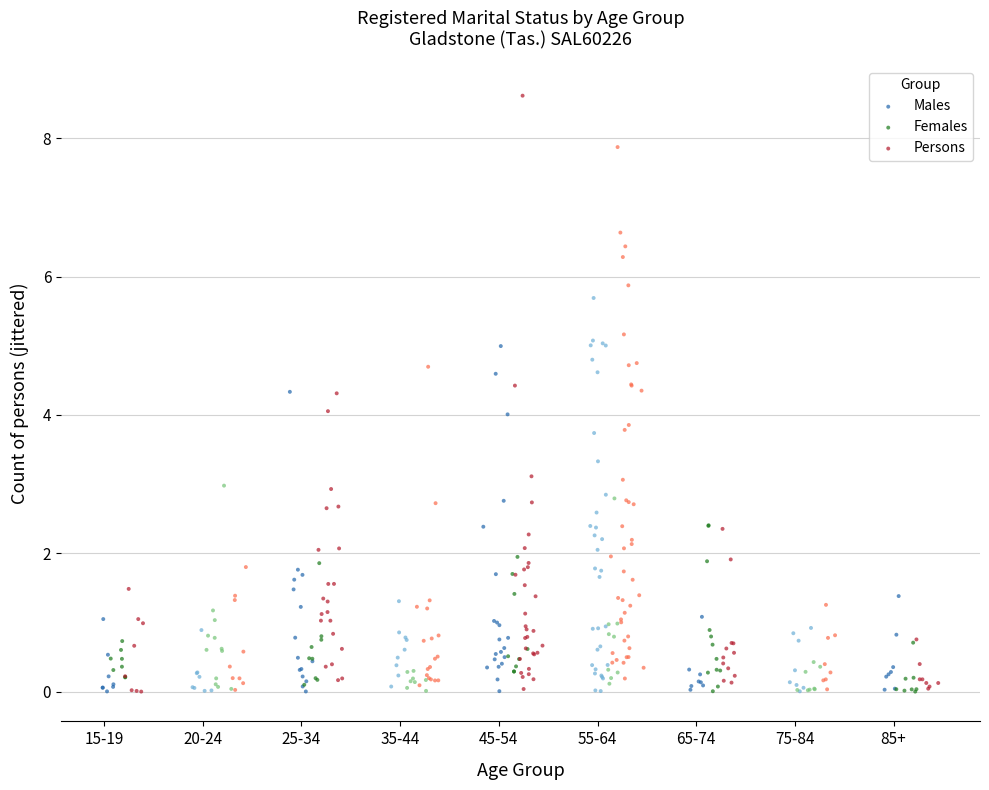

Which series has the largest Y range (max minus min)?

Persons